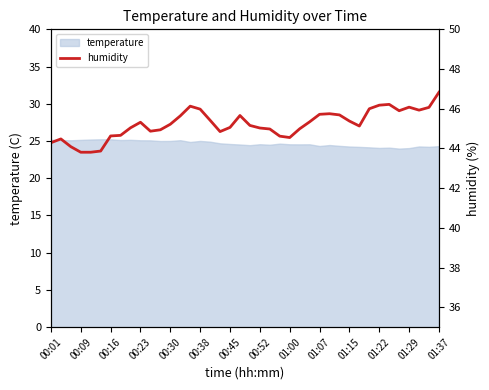

What is the highest value of the temperature series?

25.2